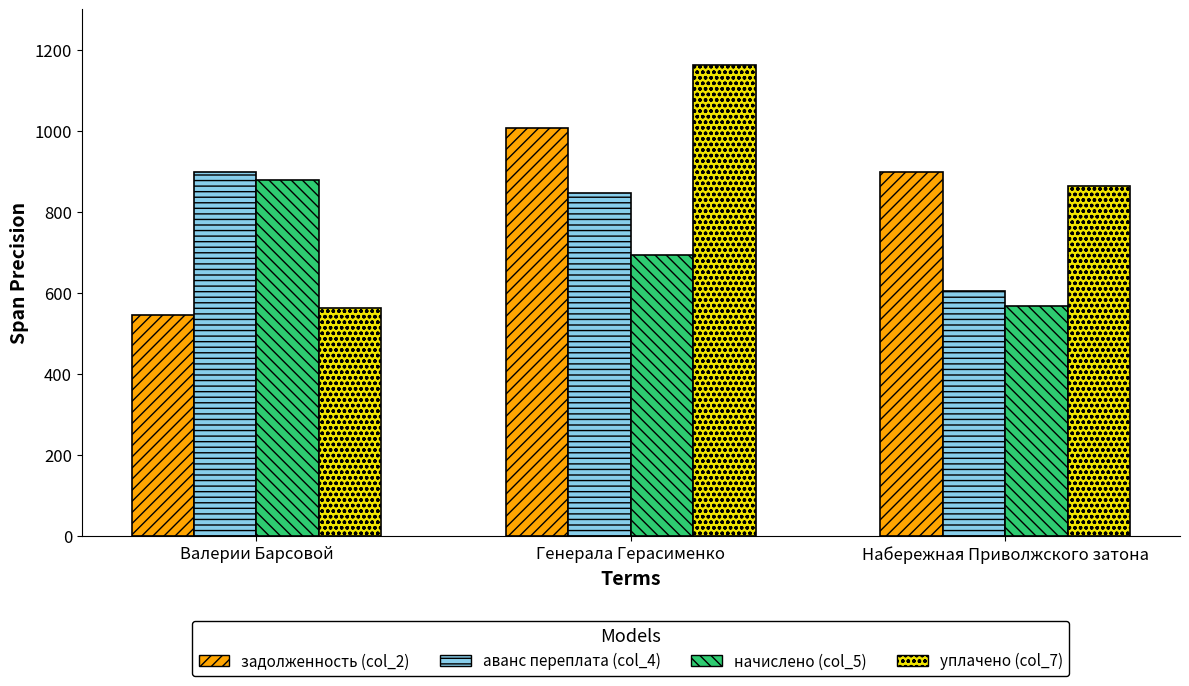

What is the difference between the highest and lowest values at Валерии Барсовой?

352.6